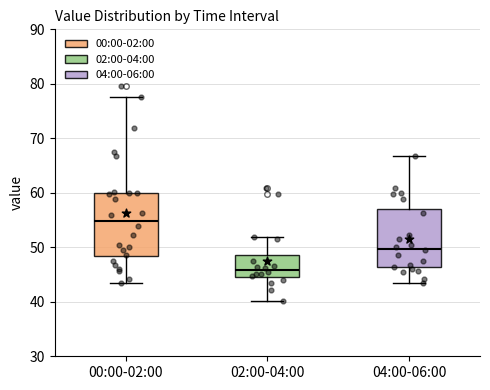

Reading left to right, read every box against the y-axis: the position of its median line, the range the box covers, and the ends of its whiskers. The values are not printed on the chart, so give them approximately, as read against the axis.

00:00-02:00: median 55, box 48 to 60, whiskers 44 to 78
02:00-04:00: median 46, box 45 to 49, whiskers 40 to 52
04:00-06:00: median 50, box 46 to 57, whiskers 44 to 67